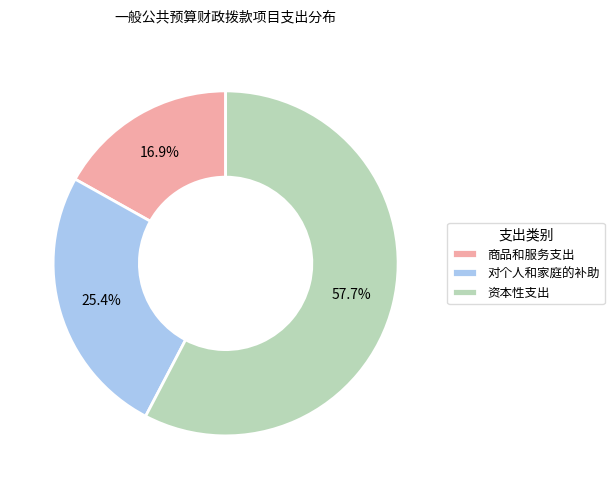

Which category accounts for the majority?

资本性支出